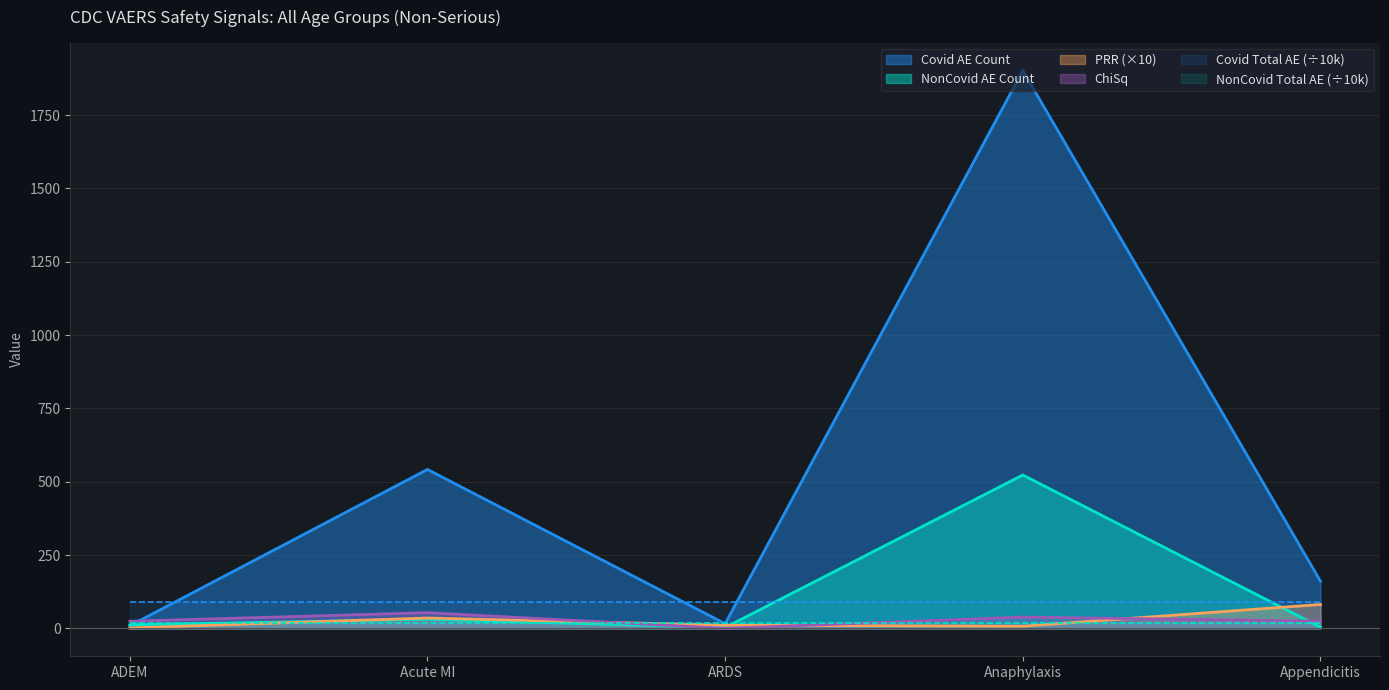

How many intersections are there between ChiSq and Covid AE Count?

1